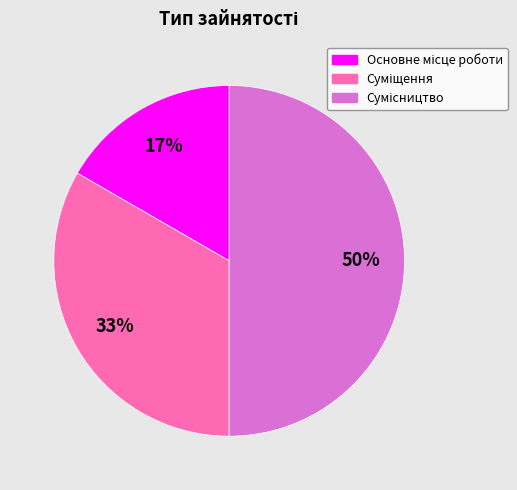

To the nearest percent, what is the average slice percentage?

33%